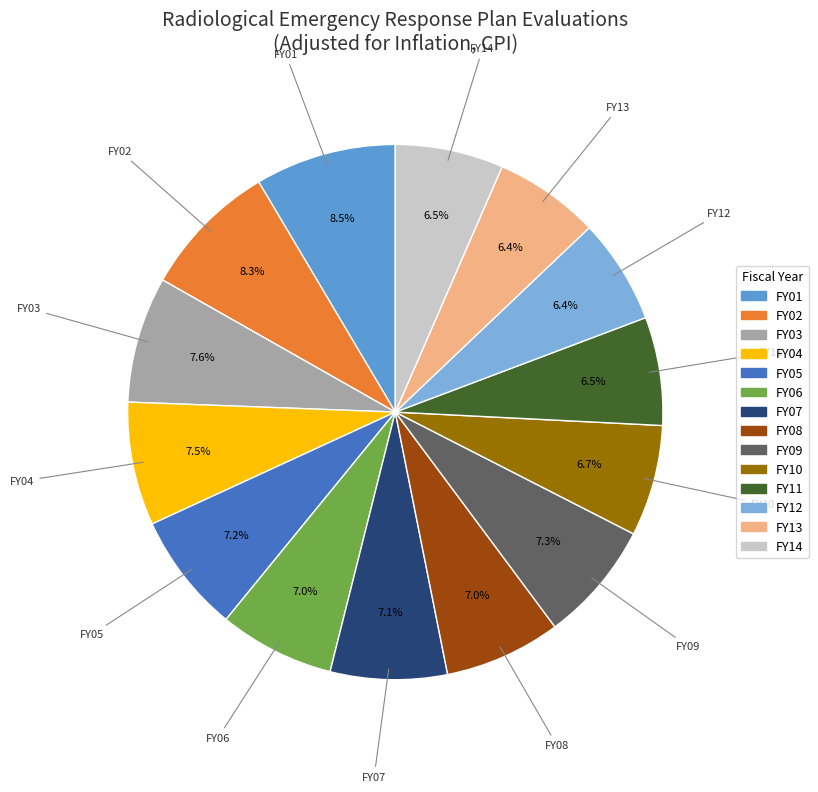

How many segments does this pie chart have?

14